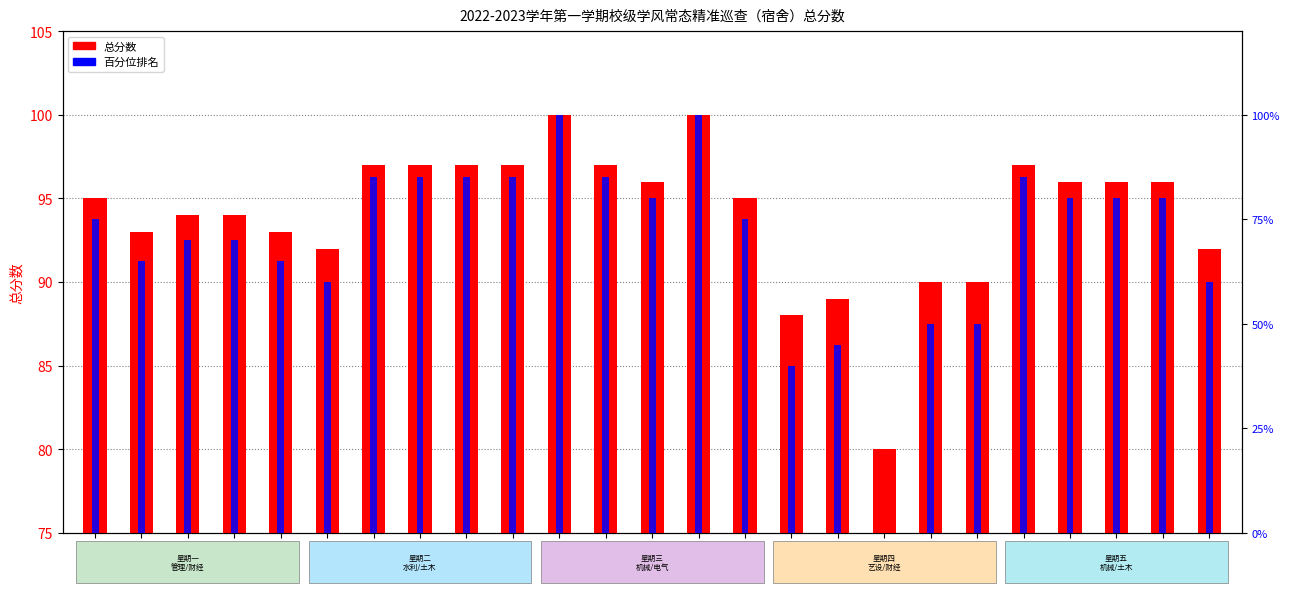

Which series has the widest spread of values?

百分位排名